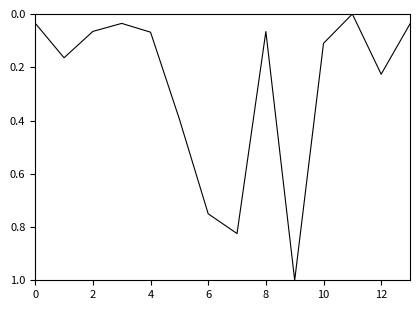

True or false: the data has more than 2 interior local peaks.

True